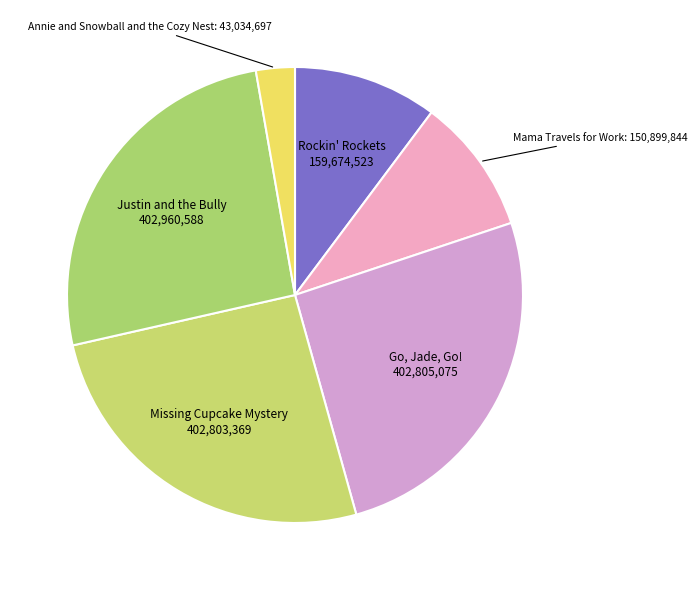

True or false: Justin and the Bully accounts for 26% of the total.

True